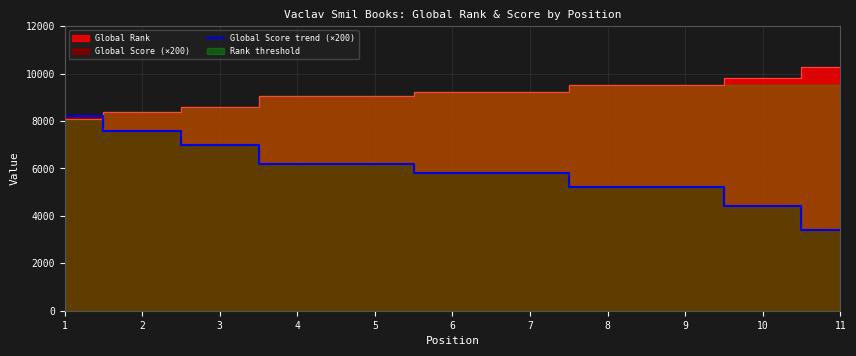

What is the maximum value for Global Score trend (×200)?

8200